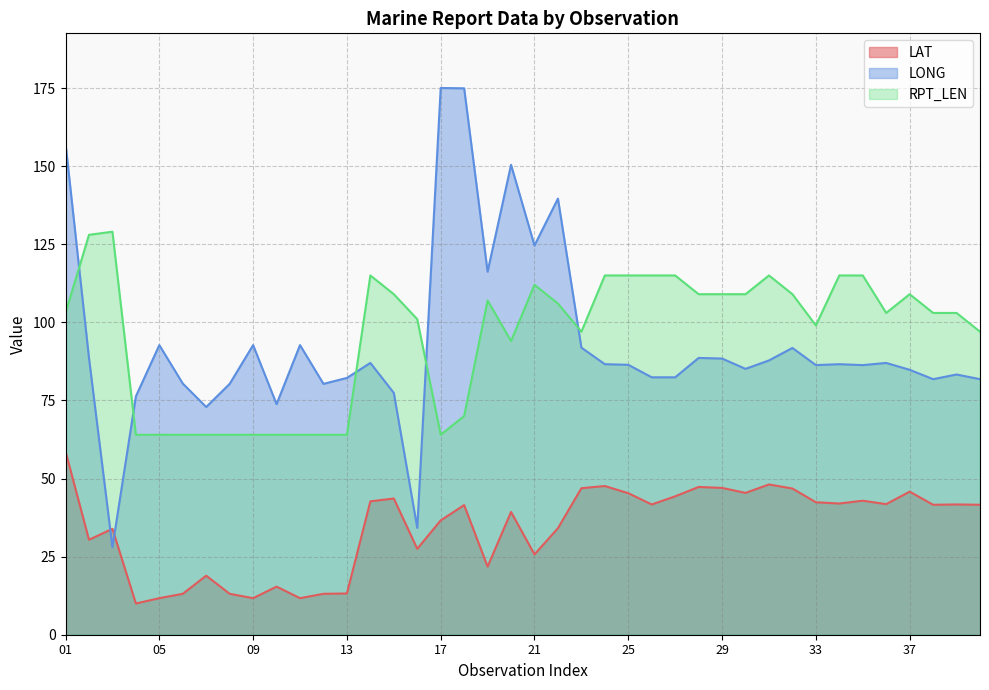

What is the value of the RPT_LEN point at the 8th from the left?

64.0